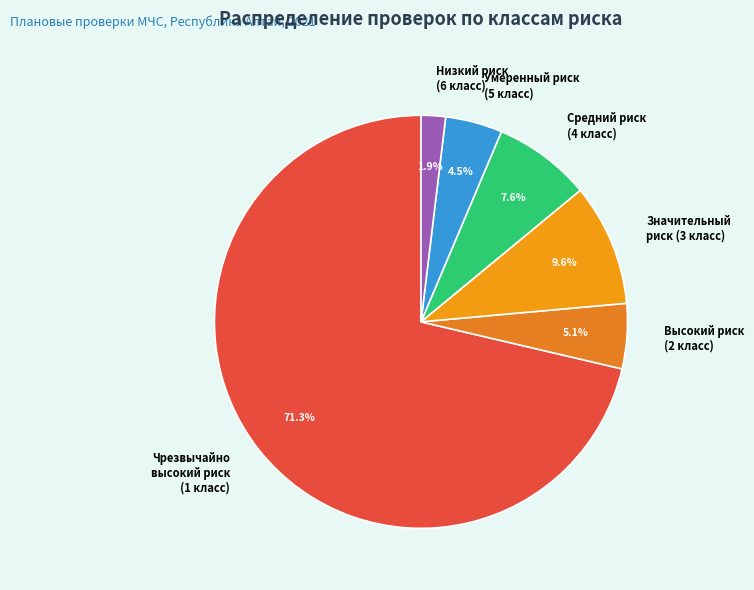

What is the smallest slice in the pie chart?

Низкий риск (6 класс)